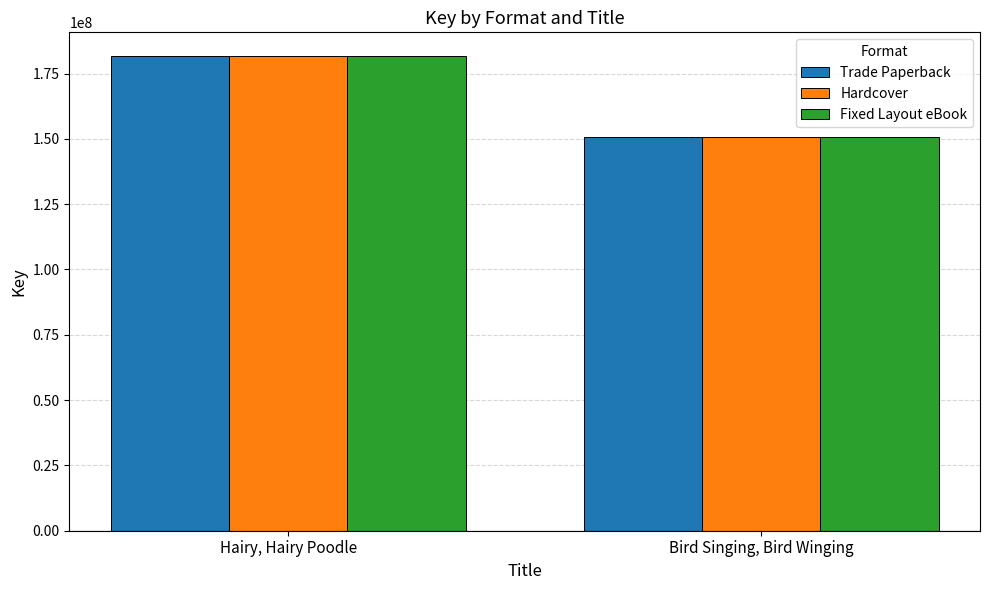

Reading right to left, extract all data points from this chart.

Trade Paperback: Bird Singing, Bird Winging=150794524	Hairy, Hairy Poodle=181682700
Hardcover: Bird Singing, Bird Winging=150794524	Hairy, Hairy Poodle=181682700
Fixed Layout eBook: Bird Singing, Bird Winging=150794524	Hairy, Hairy Poodle=181682700